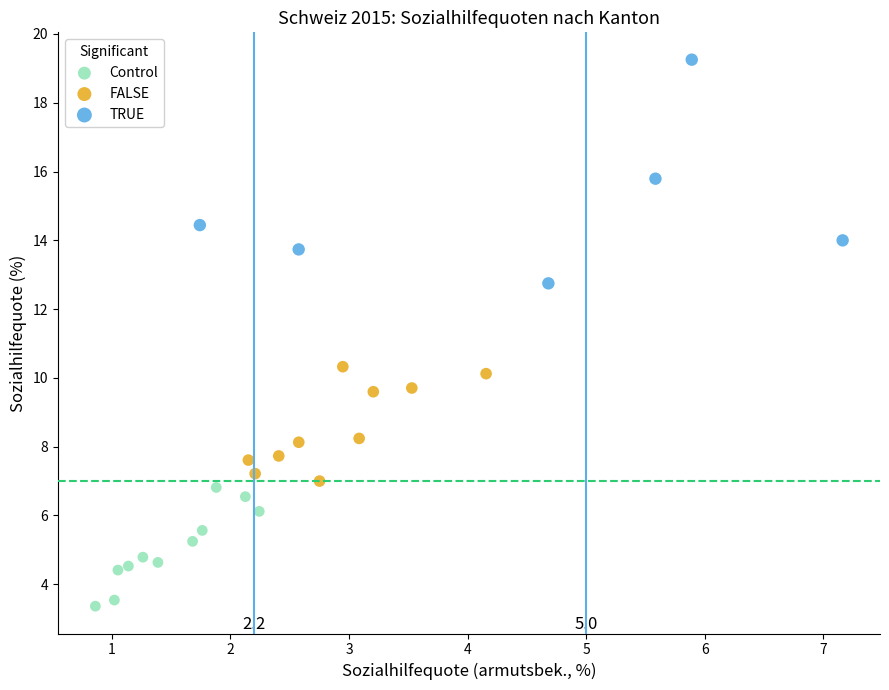

Which series reaches the minimum Y coordinate?

Control